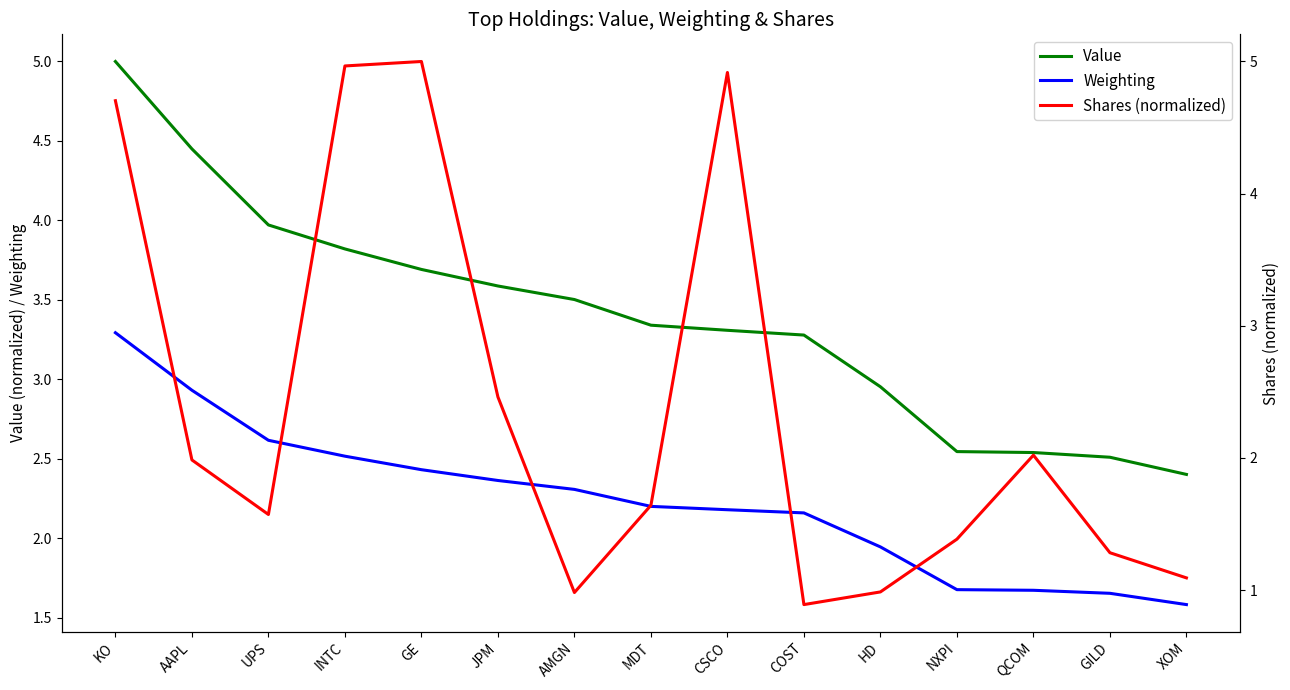

Is it true that Shares (normalized) equals 2.0 at NXPI?

False